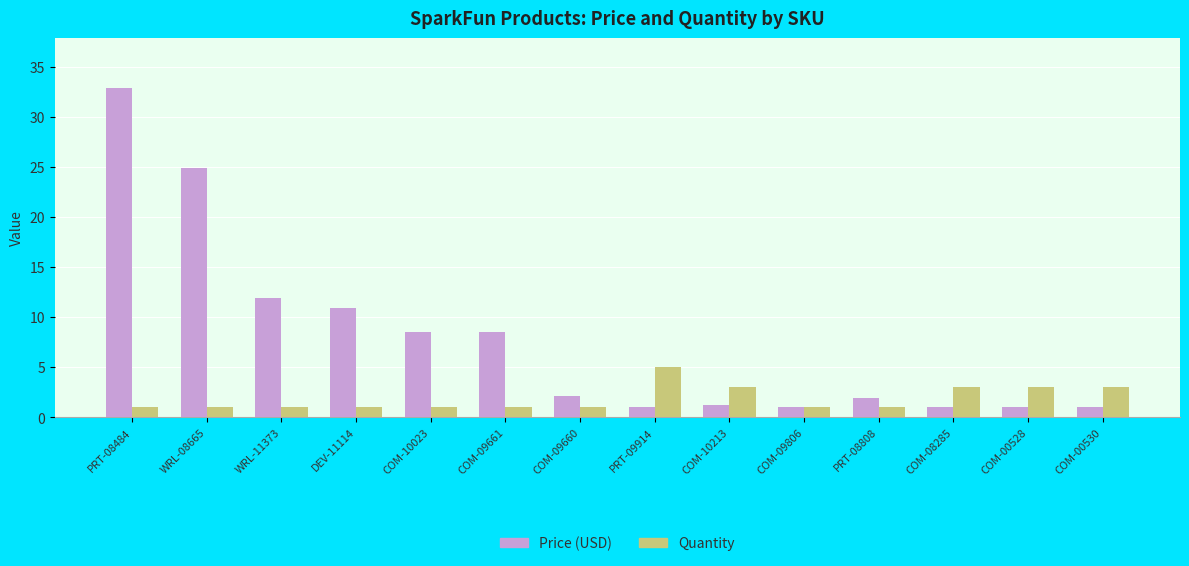

What position from the left is PRT-09914?

8